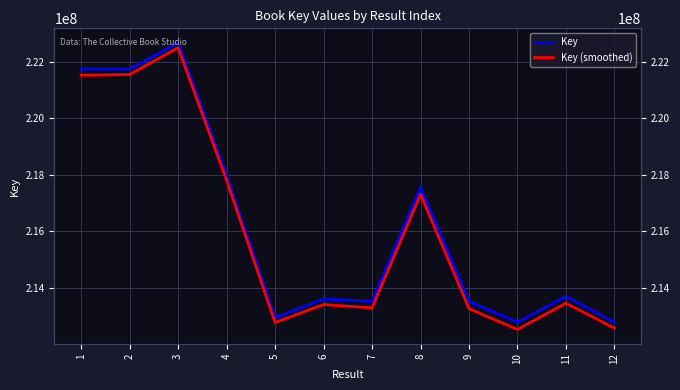

What is the difference between the second highest and minimum values in the Key series?

8943669.0